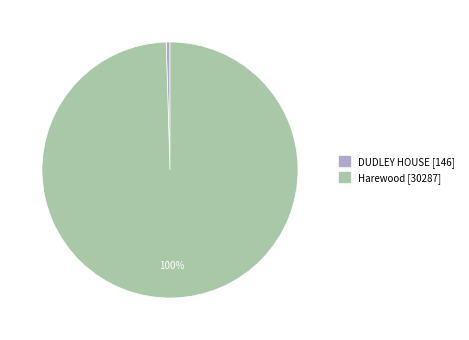

To the nearest percent, what is the combined percentage of Harewood and DUDLEY HOUSE?

100%